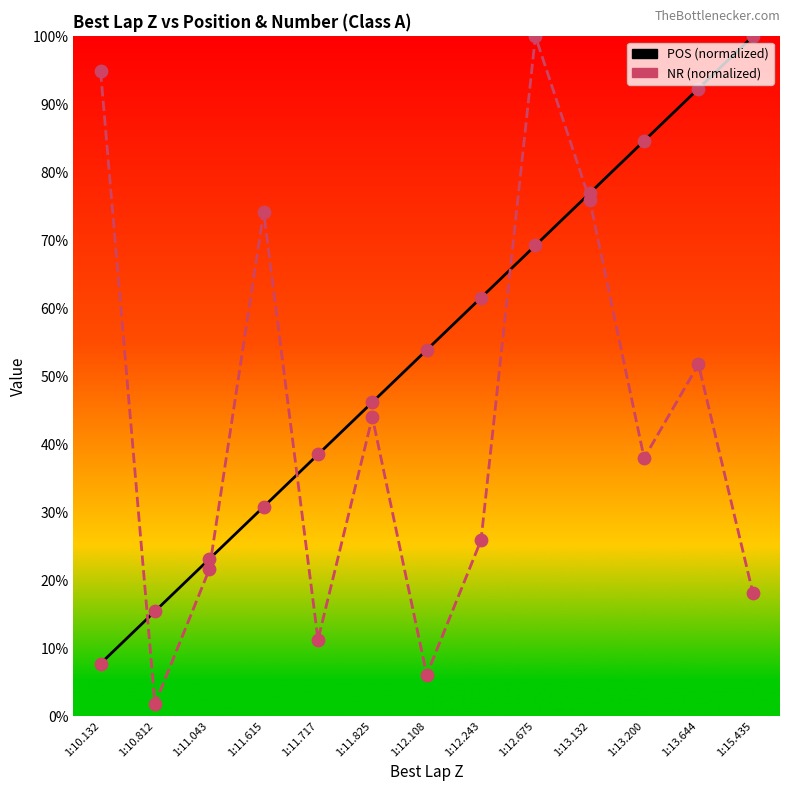

Which series has the widest spread of Y values?

NR